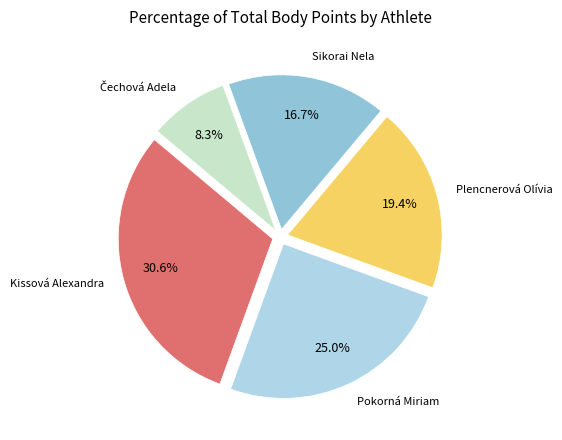

Which category has the smallest portion of the pie?

Čechová Adela